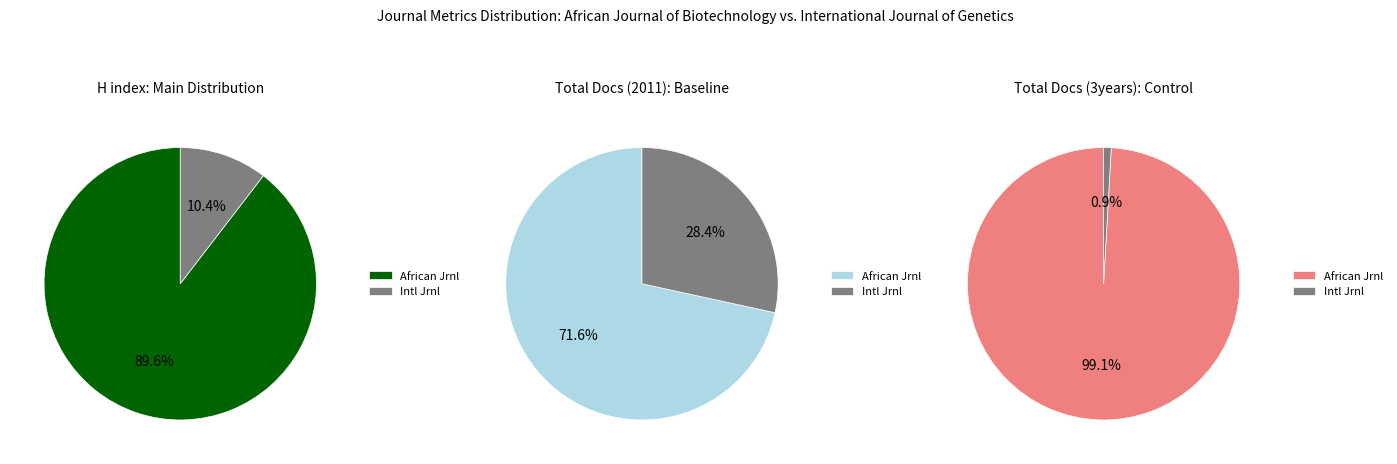

Between African Journal of Biotechnology and International Journal of Genetics and Molecular Biology, which series saw the biggest shift?

Total Docs. (3years)